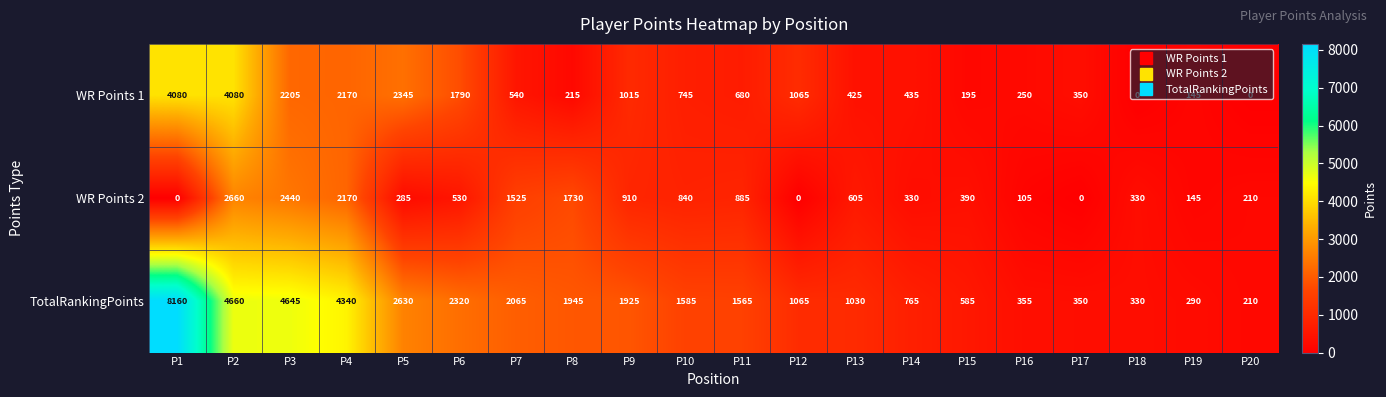

Which series has the largest total across all categories?

TotalRankingPoints